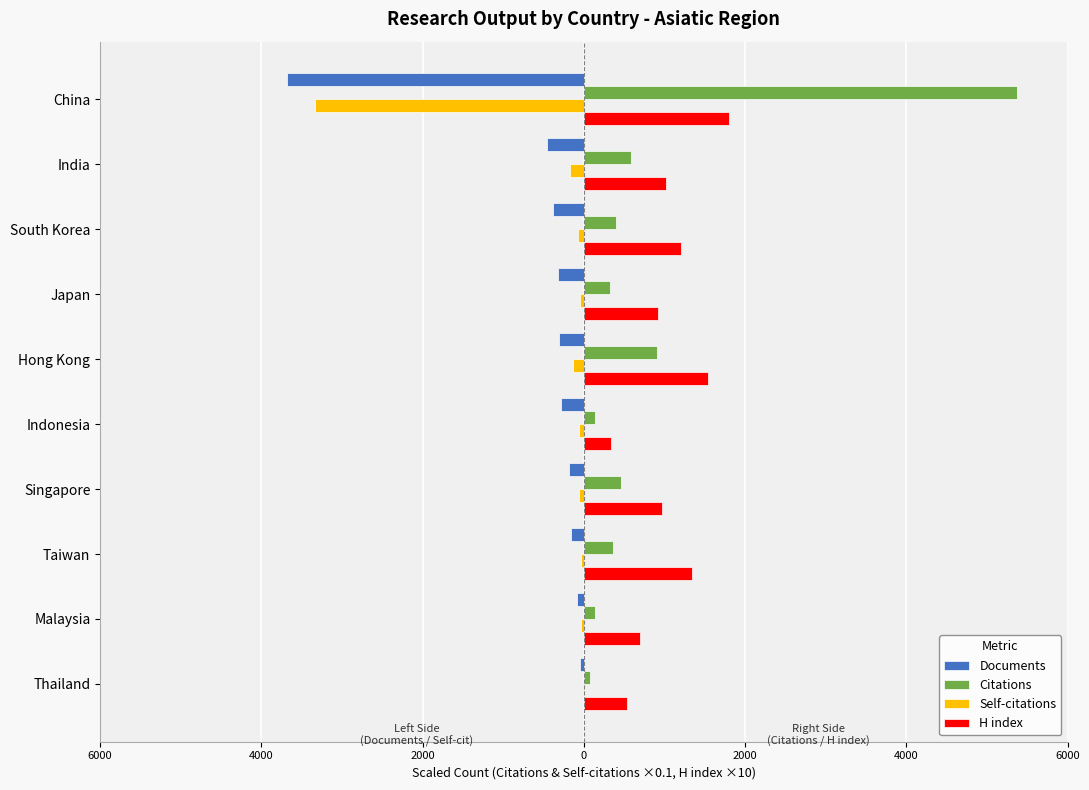

What are all the series names shown in the legend?

Documents, Citations, Self-citations, H index